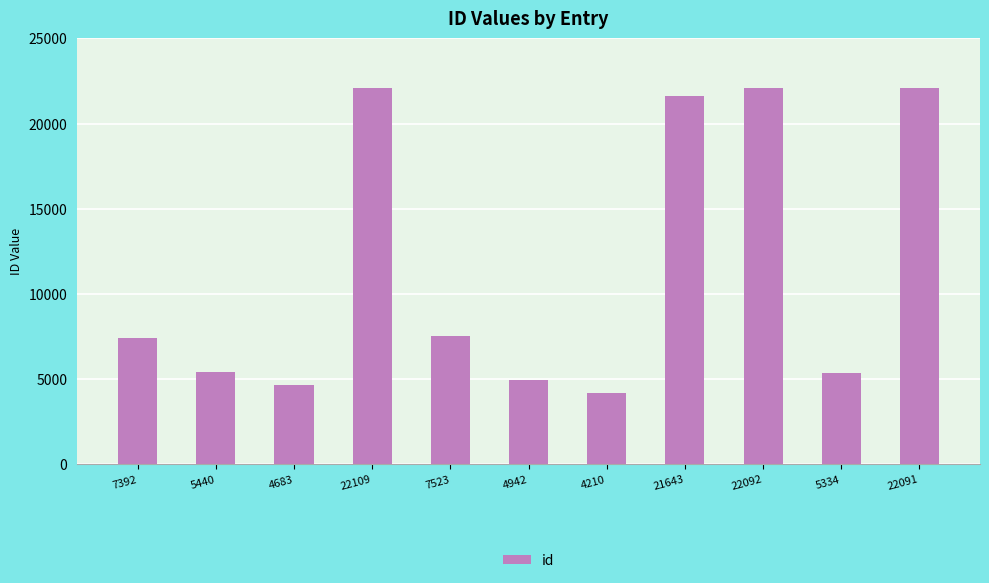

What is the average value?

11587